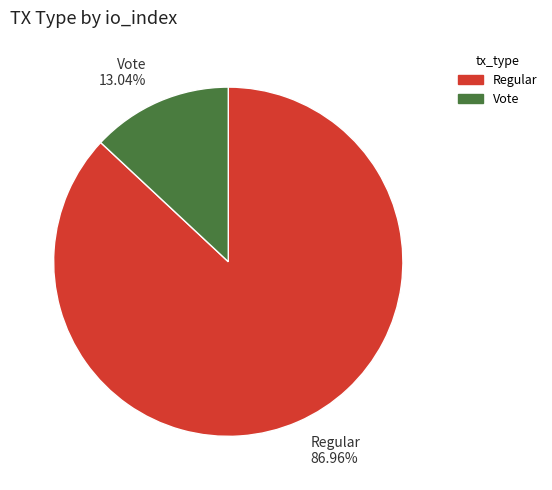

Is the sum of Regular and Vote greater than half?

Yes